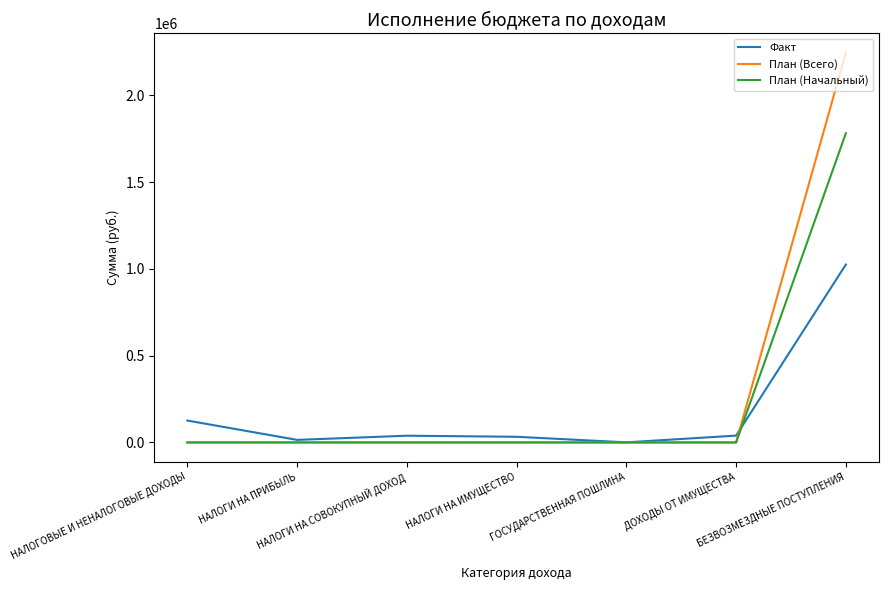

What is the difference between the Факт values at НАЛОГИ НА ПРИБЫЛЬ and НАЛОГИ НА СОВОКУПНЫЙ ДОХОД?

24075.0